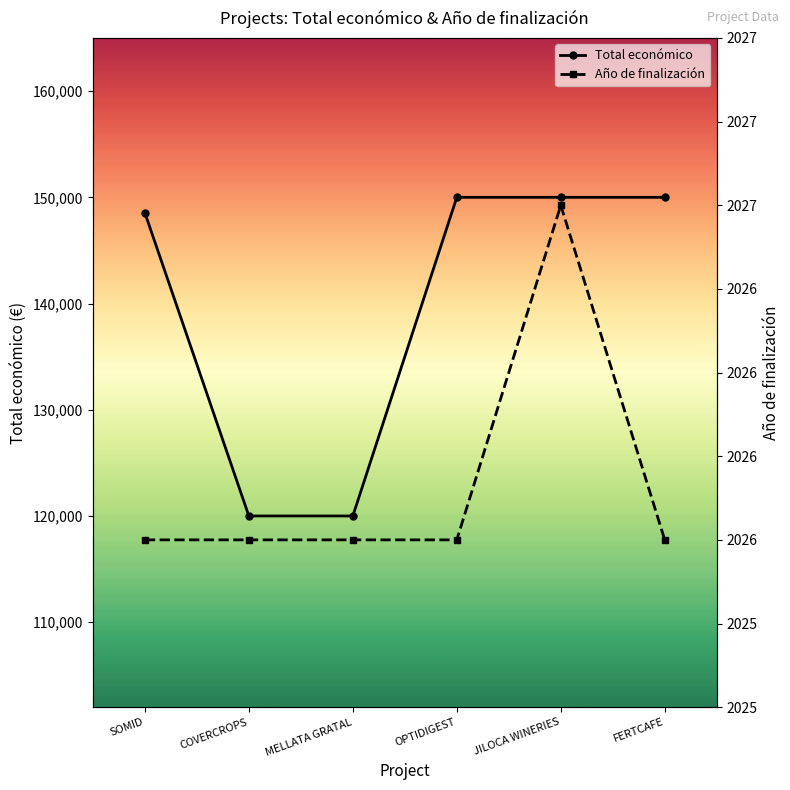

True or false: Año de finalización and Total económico cross at least once.

False